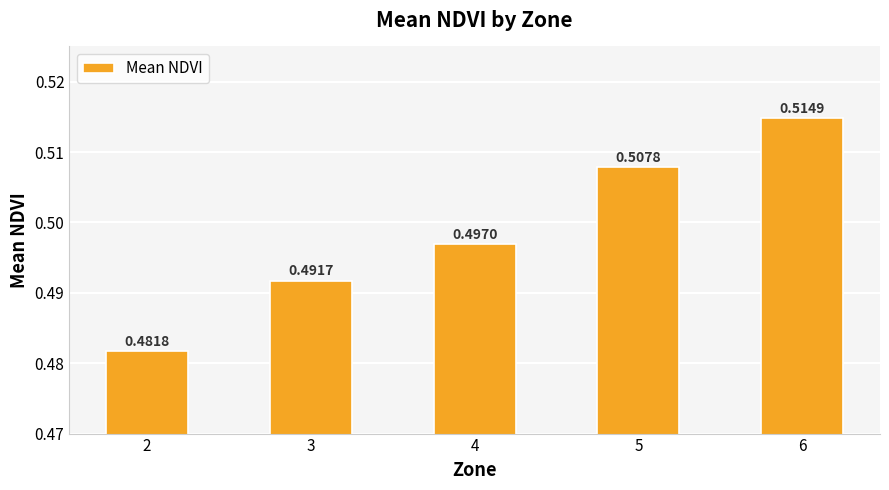

What is the sum of the values at 4 and 5?

1.0